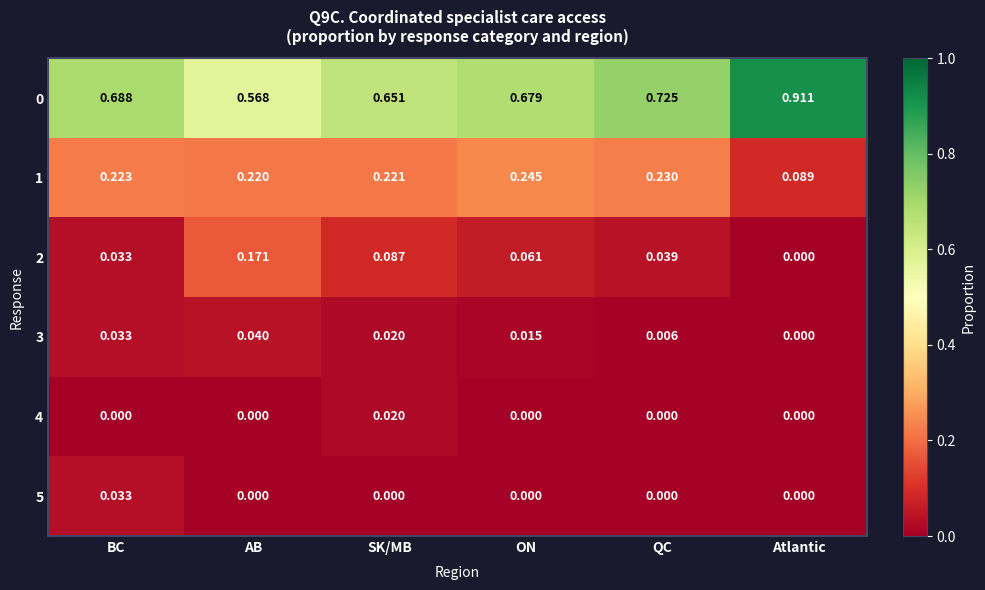

Where is 1 nearest to the value 0?

Atlantic